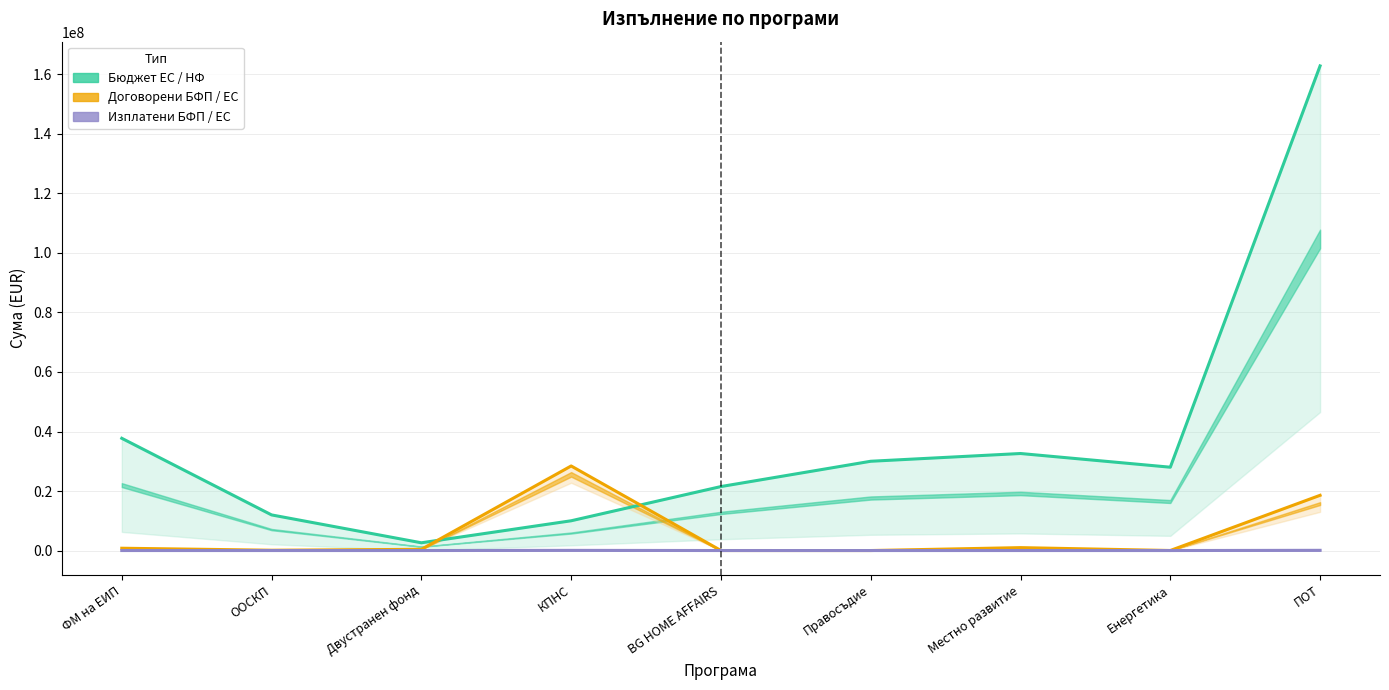

Reading left to right, list all the values displayed in this chart.

Бюджет ЕС / НФ: ФМ на ЕИП=37714867.8	ООСКП=11969816.2	Двустранен фонд=2602000.2	КПНС=10000000.0	BG HOME AFFAIRS=21499670.5	Правосъдие=29999539.8	Местно развитие=32604347.1	Енергетика=28000000.0	ПОТ=162855769.7
Договорени БФП / ЕС: ФМ на ЕИП=775887.2	ООСКП=106220.9	Двустранен фонд=403920.6	КПНС=28416350.6	BG HOME AFFAIRS=4095.4	Правосъдие=0.0	Местно развитие=976567.5	Енергетика=14469.6	ПОТ=18557146.5
Изплатени БФП / ЕС: ФМ на ЕИП=0.0	ООСКП=0.0	Двустранен фонд=0.0	КПНС=55667.9	BG HOME AFFAIRS=0.0	Правосъдие=0.0	Местно развитие=0.0	Енергетика=-613.5	ПОТ=70061.0